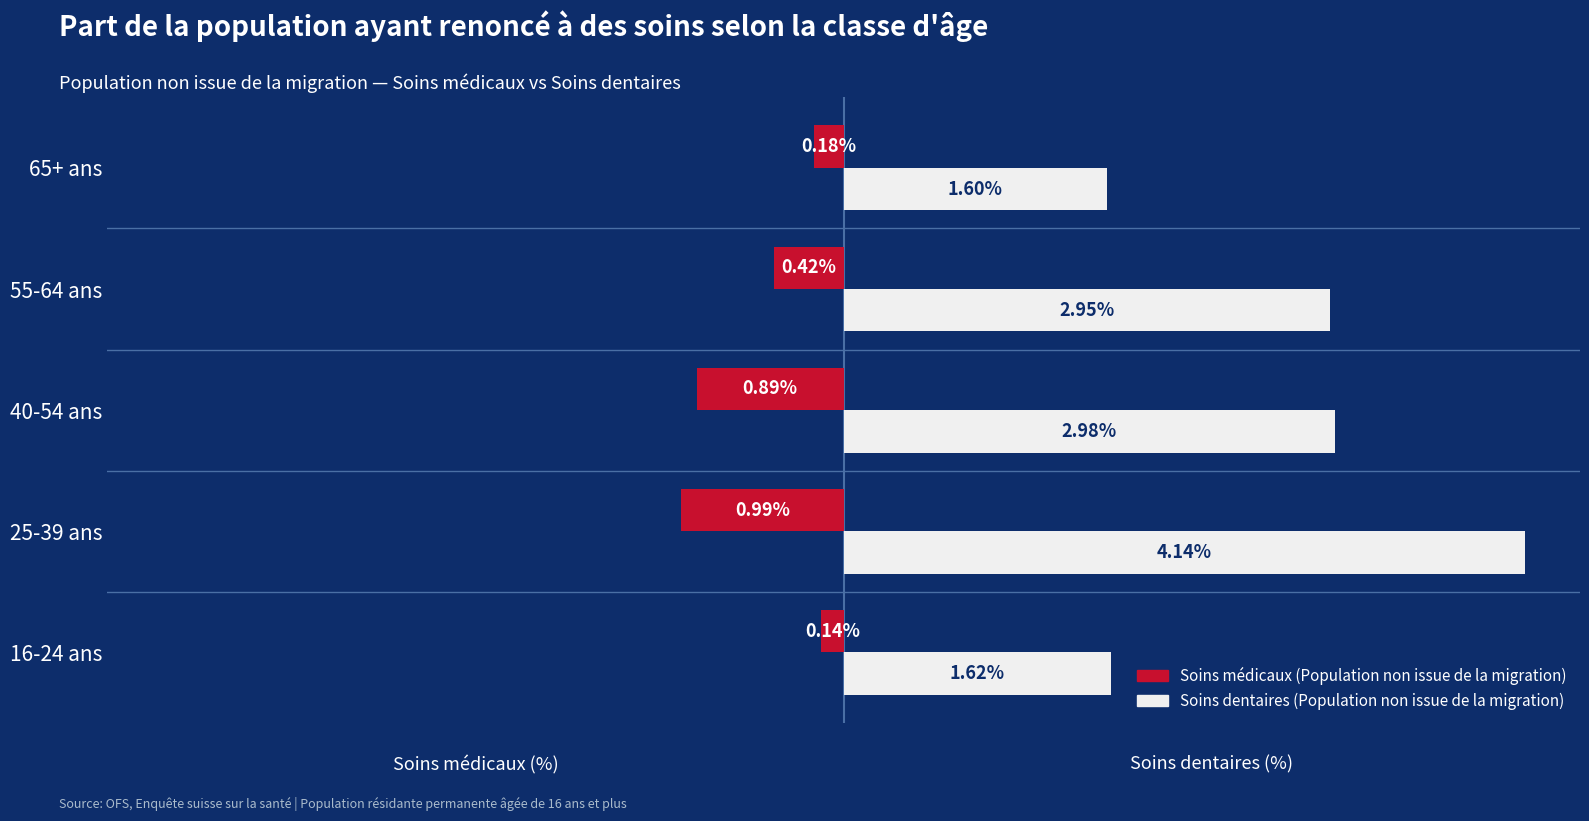

How many bars are there in each group?

2